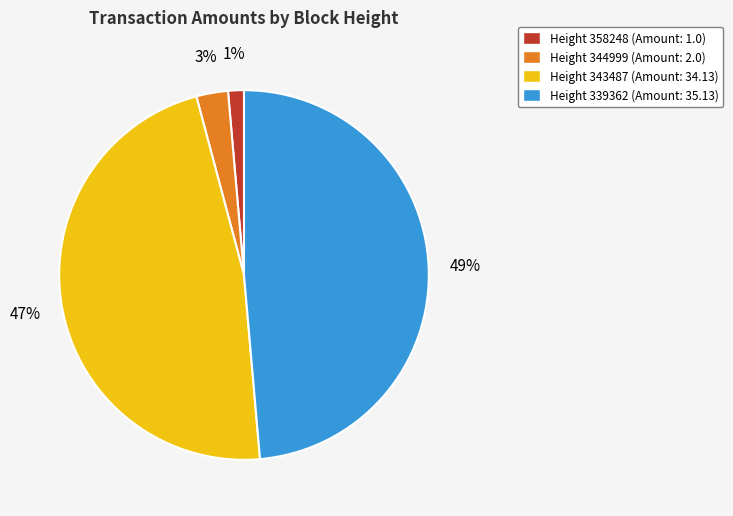

What percentage is the Height 343487 (Amount: 34.13) slice, to the nearest percent?

47%